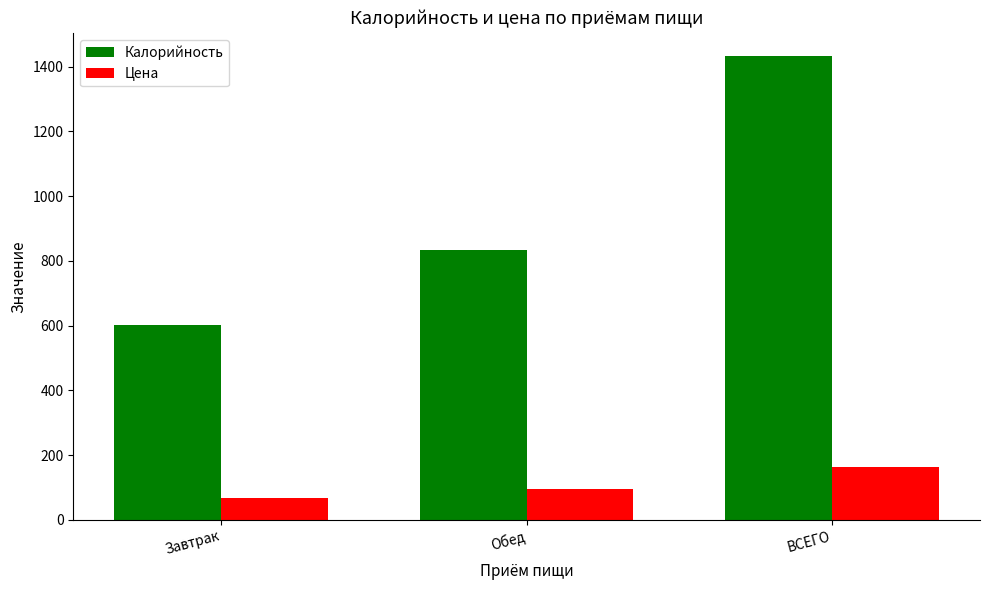

Which category has the highest value in the Цена series?

ВСЕГО